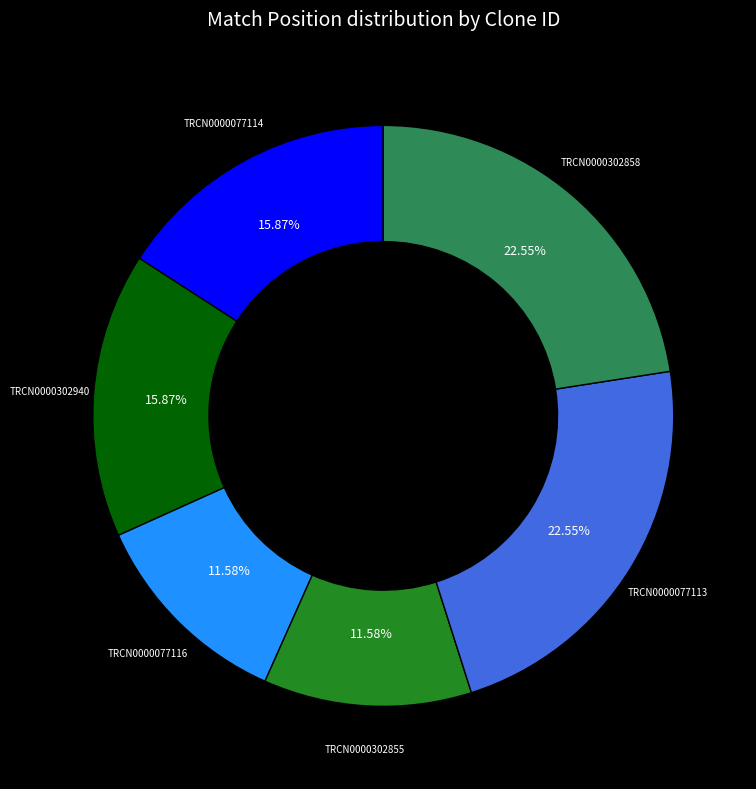

Is there any slice that represents more than half of the pie?

No